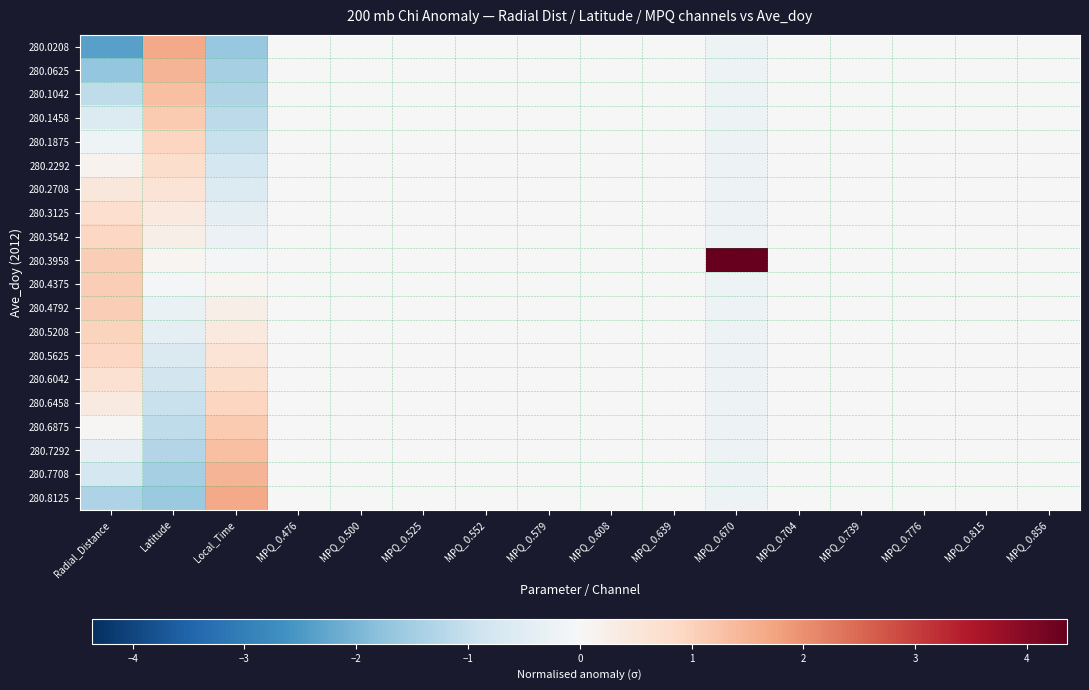

Reading left to right, transcribe all the data shown in this chart.

280.0208: Radial_Distance=-2.4	Latitude=1.7	Local_Time=-1.6	MPQ_0.476=0.0	MPQ_0.500=0.0	MPQ_0.525=0.0	MPQ_0.552=0.0	MPQ_0.579=0.0	MPQ_0.608=0.0	MPQ_0.639=0.0	MPQ_0.670=-0.2	MPQ_0.704=0.0	MPQ_0.739=0.0	MPQ_0.776=0.0	MPQ_0.815=0.0	MPQ_0.856=0.0
280.0625: Radial_Distance=-1.7	Latitude=1.5	Local_Time=-1.5	MPQ_0.476=0.0	MPQ_0.500=0.0	MPQ_0.525=0.0	MPQ_0.552=0.0	MPQ_0.579=0.0	MPQ_0.608=0.0	MPQ_0.639=0.0	MPQ_0.670=-0.2	MPQ_0.704=0.0	MPQ_0.739=0.0	MPQ_0.776=0.0	MPQ_0.815=0.0	MPQ_0.856=0.0
280.1042: Radial_Distance=-1.1	Latitude=1.3	Local_Time=-1.3	MPQ_0.476=0.0	MPQ_0.500=0.0	MPQ_0.525=0.0	MPQ_0.552=0.0	MPQ_0.579=0.0	MPQ_0.608=0.0	MPQ_0.639=0.0	MPQ_0.670=-0.2	MPQ_0.704=0.0	MPQ_0.739=0.0	MPQ_0.776=0.0	MPQ_0.815=0.0	MPQ_0.856=0.0
280.1458: Radial_Distance=-0.6	Latitude=1.1	Local_Time=-1.1	MPQ_0.476=0.0	MPQ_0.500=0.0	MPQ_0.525=0.0	MPQ_0.552=0.0	MPQ_0.579=0.0	MPQ_0.608=0.0	MPQ_0.639=0.0	MPQ_0.670=-0.2	MPQ_0.704=0.0	MPQ_0.739=0.0	MPQ_0.776=0.0	MPQ_0.815=0.0	MPQ_0.856=0.0
280.1875: Radial_Distance=-0.2	Latitude=1.0	Local_Time=-1.0	MPQ_0.476=0.0	MPQ_0.500=0.0	MPQ_0.525=0.0	MPQ_0.552=0.0	MPQ_0.579=0.0	MPQ_0.608=0.0	MPQ_0.639=0.0	MPQ_0.670=-0.2	MPQ_0.704=0.0	MPQ_0.739=0.0	MPQ_0.776=0.0	MPQ_0.815=0.0	MPQ_0.856=0.0
280.2292: Radial_Distance=0.1	Latitude=0.8	Local_Time=-0.8	MPQ_0.476=0.0	MPQ_0.500=0.0	MPQ_0.525=0.0	MPQ_0.552=0.0	MPQ_0.579=0.0	MPQ_0.608=0.0	MPQ_0.639=0.0	MPQ_0.670=-0.2	MPQ_0.704=0.0	MPQ_0.739=0.0	MPQ_0.776=0.0	MPQ_0.815=0.0	MPQ_0.856=0.0
280.2708: Radial_Distance=0.5	Latitude=0.6	Local_Time=-0.6	MPQ_0.476=0.0	MPQ_0.500=0.0	MPQ_0.525=0.0	MPQ_0.552=0.0	MPQ_0.579=0.0	MPQ_0.608=0.0	MPQ_0.639=0.0	MPQ_0.670=-0.2	MPQ_0.704=0.0	MPQ_0.739=0.0	MPQ_0.776=0.0	MPQ_0.815=0.0	MPQ_0.856=0.0
280.3125: Radial_Distance=0.7	Latitude=0.4	Local_Time=-0.4	MPQ_0.476=0.0	MPQ_0.500=0.0	MPQ_0.525=0.0	MPQ_0.552=0.0	MPQ_0.579=0.0	MPQ_0.608=0.0	MPQ_0.639=0.0	MPQ_0.670=-0.2	MPQ_0.704=0.0	MPQ_0.739=0.0	MPQ_0.776=0.0	MPQ_0.815=0.0	MPQ_0.856=0.0
280.3542: Radial_Distance=0.9	Latitude=0.2	Local_Time=-0.3	MPQ_0.476=0.0	MPQ_0.500=0.0	MPQ_0.525=0.0	MPQ_0.552=0.0	MPQ_0.579=0.0	MPQ_0.608=0.0	MPQ_0.639=0.0	MPQ_0.670=-0.2	MPQ_0.704=0.0	MPQ_0.739=0.0	MPQ_0.776=0.0	MPQ_0.815=0.0	MPQ_0.856=0.0
280.3958: Radial_Distance=1.1	Latitude=0.1	Local_Time=-0.1	MPQ_0.476=0.0	MPQ_0.500=0.0	MPQ_0.525=0.0	MPQ_0.552=0.0	MPQ_0.579=0.0	MPQ_0.608=0.0	MPQ_0.639=0.0	MPQ_0.670=4.4	MPQ_0.704=0.0	MPQ_0.739=0.0	MPQ_0.776=0.0	MPQ_0.815=0.0	MPQ_0.856=0.0
280.4375: Radial_Distance=1.1	Latitude=-0.1	Local_Time=0.1	MPQ_0.476=0.0	MPQ_0.500=0.0	MPQ_0.525=0.0	MPQ_0.552=0.0	MPQ_0.579=0.0	MPQ_0.608=0.0	MPQ_0.639=0.0	MPQ_0.670=-0.2	MPQ_0.704=0.0	MPQ_0.739=0.0	MPQ_0.776=0.0	MPQ_0.815=0.0	MPQ_0.856=0.0
280.4792: Radial_Distance=1.1	Latitude=-0.3	Local_Time=0.3	MPQ_0.476=0.0	MPQ_0.500=0.0	MPQ_0.525=0.0	MPQ_0.552=0.0	MPQ_0.579=0.0	MPQ_0.608=0.0	MPQ_0.639=0.0	MPQ_0.670=-0.2	MPQ_0.704=0.0	MPQ_0.739=0.0	MPQ_0.776=0.0	MPQ_0.815=0.0	MPQ_0.856=0.0
280.5208: Radial_Distance=1.0	Latitude=-0.4	Local_Time=0.4	MPQ_0.476=0.0	MPQ_0.500=0.0	MPQ_0.525=0.0	MPQ_0.552=0.0	MPQ_0.579=0.0	MPQ_0.608=0.0	MPQ_0.639=0.0	MPQ_0.670=-0.2	MPQ_0.704=0.0	MPQ_0.739=0.0	MPQ_0.776=0.0	MPQ_0.815=0.0	MPQ_0.856=0.0
280.5625: Radial_Distance=0.9	Latitude=-0.6	Local_Time=0.6	MPQ_0.476=0.0	MPQ_0.500=0.0	MPQ_0.525=0.0	MPQ_0.552=0.0	MPQ_0.579=0.0	MPQ_0.608=0.0	MPQ_0.639=0.0	MPQ_0.670=-0.2	MPQ_0.704=0.0	MPQ_0.739=0.0	MPQ_0.776=0.0	MPQ_0.815=0.0	MPQ_0.856=0.0
280.6042: Radial_Distance=0.6	Latitude=-0.8	Local_Time=0.8	MPQ_0.476=0.0	MPQ_0.500=0.0	MPQ_0.525=0.0	MPQ_0.552=0.0	MPQ_0.579=0.0	MPQ_0.608=0.0	MPQ_0.639=0.0	MPQ_0.670=-0.2	MPQ_0.704=0.0	MPQ_0.739=0.0	MPQ_0.776=0.0	MPQ_0.815=0.0	MPQ_0.856=0.0
280.6458: Radial_Distance=0.4	Latitude=-1.0	Local_Time=0.9	MPQ_0.476=0.0	MPQ_0.500=0.0	MPQ_0.525=0.0	MPQ_0.552=0.0	MPQ_0.579=0.0	MPQ_0.608=0.0	MPQ_0.639=0.0	MPQ_0.670=-0.2	MPQ_0.704=0.0	MPQ_0.739=0.0	MPQ_0.776=0.0	MPQ_0.815=0.0	MPQ_0.856=0.0
280.6875: Radial_Distance=0.1	Latitude=-1.1	Local_Time=1.1	MPQ_0.476=0.0	MPQ_0.500=0.0	MPQ_0.525=0.0	MPQ_0.552=0.0	MPQ_0.579=0.0	MPQ_0.608=0.0	MPQ_0.639=0.0	MPQ_0.670=-0.2	MPQ_0.704=0.0	MPQ_0.739=0.0	MPQ_0.776=0.0	MPQ_0.815=0.0	MPQ_0.856=0.0
280.7292: Radial_Distance=-0.4	Latitude=-1.3	Local_Time=1.3	MPQ_0.476=0.0	MPQ_0.500=0.0	MPQ_0.525=0.0	MPQ_0.552=0.0	MPQ_0.579=0.0	MPQ_0.608=0.0	MPQ_0.639=0.0	MPQ_0.670=-0.2	MPQ_0.704=0.0	MPQ_0.739=0.0	MPQ_0.776=0.0	MPQ_0.815=0.0	MPQ_0.856=0.0
280.7708: Radial_Distance=-0.8	Latitude=-1.5	Local_Time=1.5	MPQ_0.476=0.0	MPQ_0.500=0.0	MPQ_0.525=0.0	MPQ_0.552=0.0	MPQ_0.579=0.0	MPQ_0.608=0.0	MPQ_0.639=0.0	MPQ_0.670=-0.2	MPQ_0.704=0.0	MPQ_0.739=0.0	MPQ_0.776=0.0	MPQ_0.815=0.0	MPQ_0.856=0.0
280.8125: Radial_Distance=-1.4	Latitude=-1.6	Local_Time=1.7	MPQ_0.476=0.0	MPQ_0.500=0.0	MPQ_0.525=0.0	MPQ_0.552=0.0	MPQ_0.579=0.0	MPQ_0.608=0.0	MPQ_0.639=0.0	MPQ_0.670=-0.2	MPQ_0.704=0.0	MPQ_0.739=0.0	MPQ_0.776=0.0	MPQ_0.815=0.0	MPQ_0.856=0.0